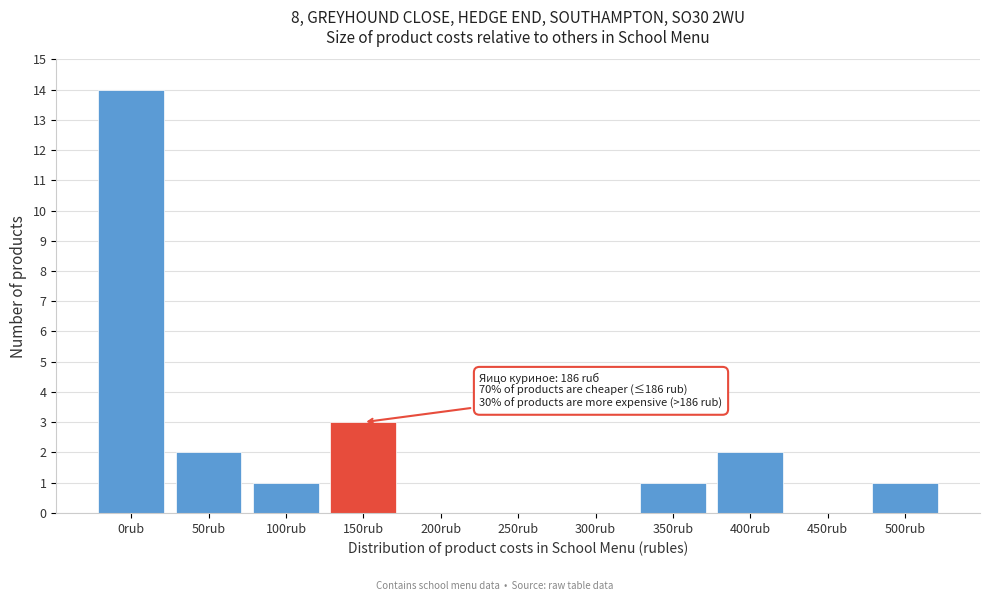

Reading left to right, extract all data points from this chart.

0rub=14	50rub=2	100rub=1	150rub=3	200rub=0	250rub=0	300rub=0	350rub=1	400rub=2	450rub=0	500rub=1